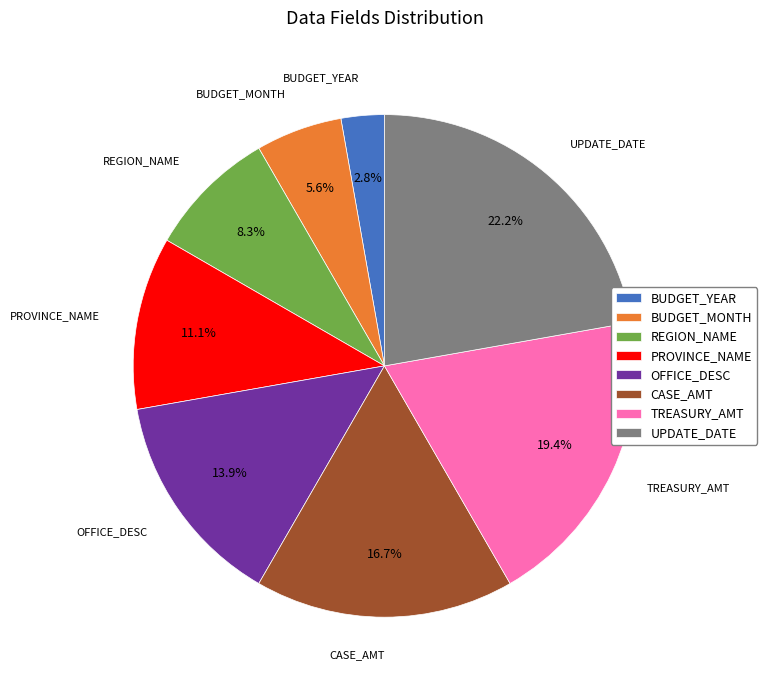

True or false: UPDATE_DATE accounts for 16% of the total.

False